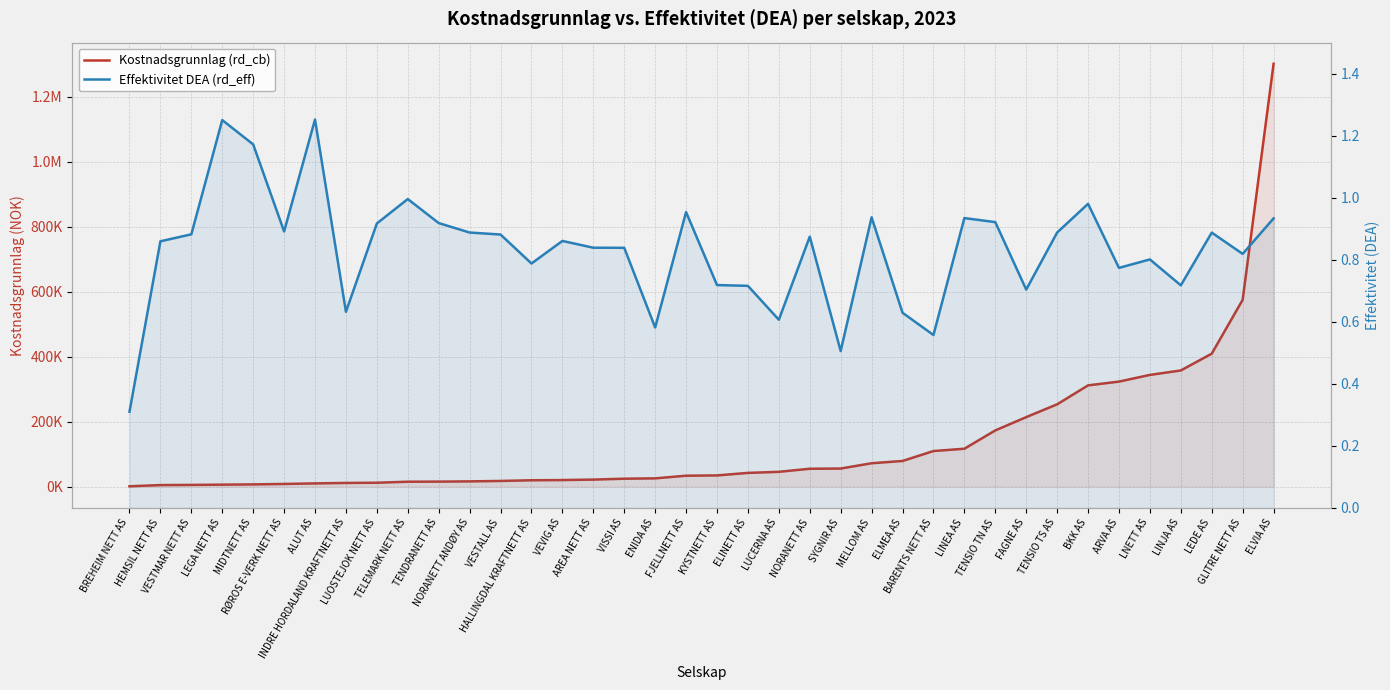

What is the label of the 12th point from the left?

NORANETT ANDØY AS